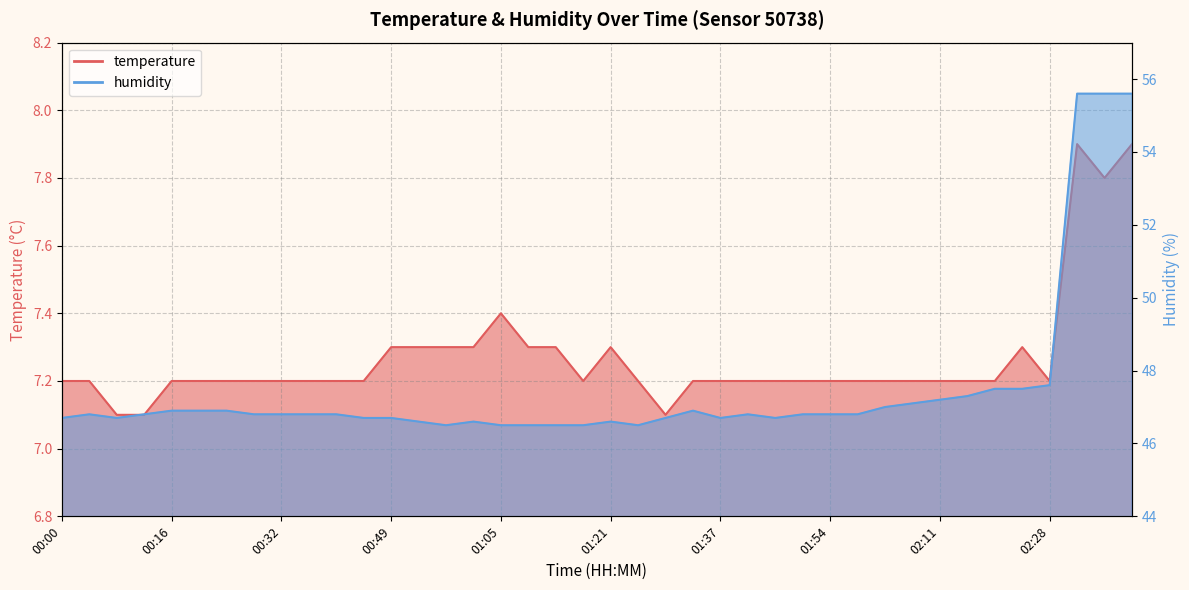

Which series changed the most between 01:37 and 02:07?

humidity